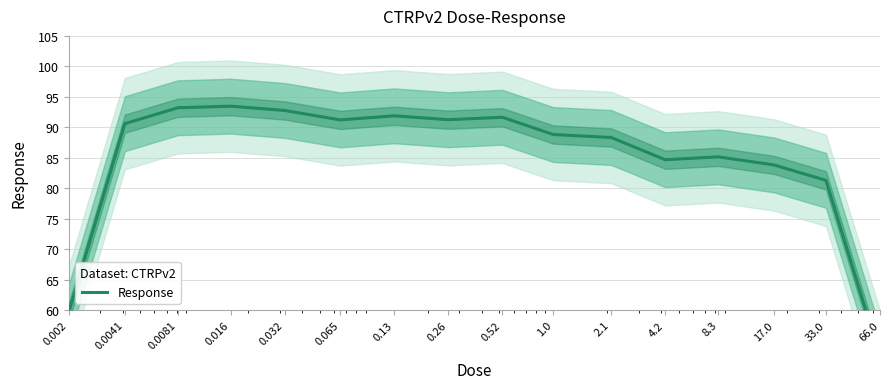

Reading left to right, list all the values displayed in this chart.

59.7	90.6	93.2	93.5	92.8	91.2	91.9	91.2	91.6	88.8	88.3	84.7	85.1	83.8	81.3	52.4